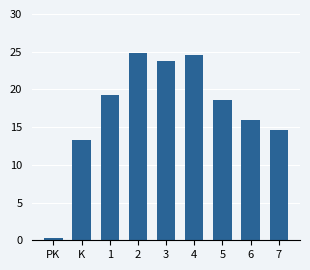

Does the chart contain stacked bars?

No